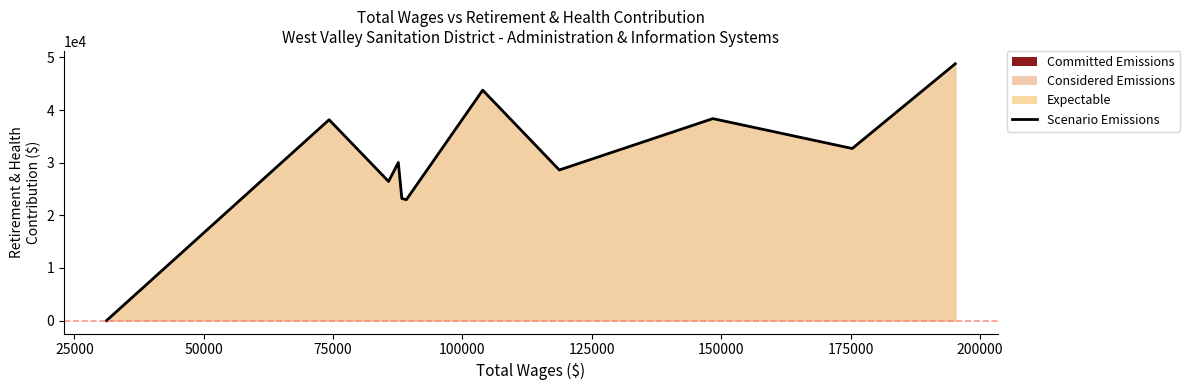

What is the greatest value displayed?

48780